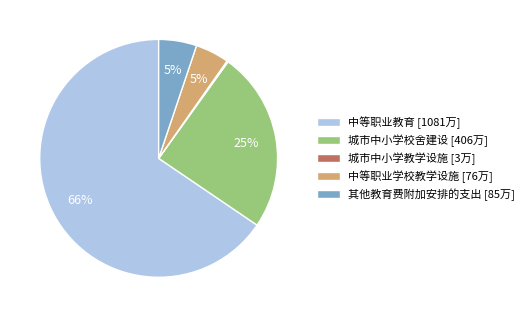

Does any single category account for the majority?

Yes